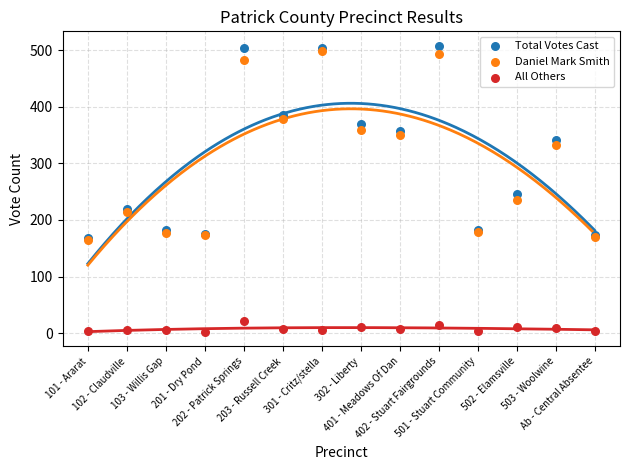

Across all series, what Y value is closest to 255?

246